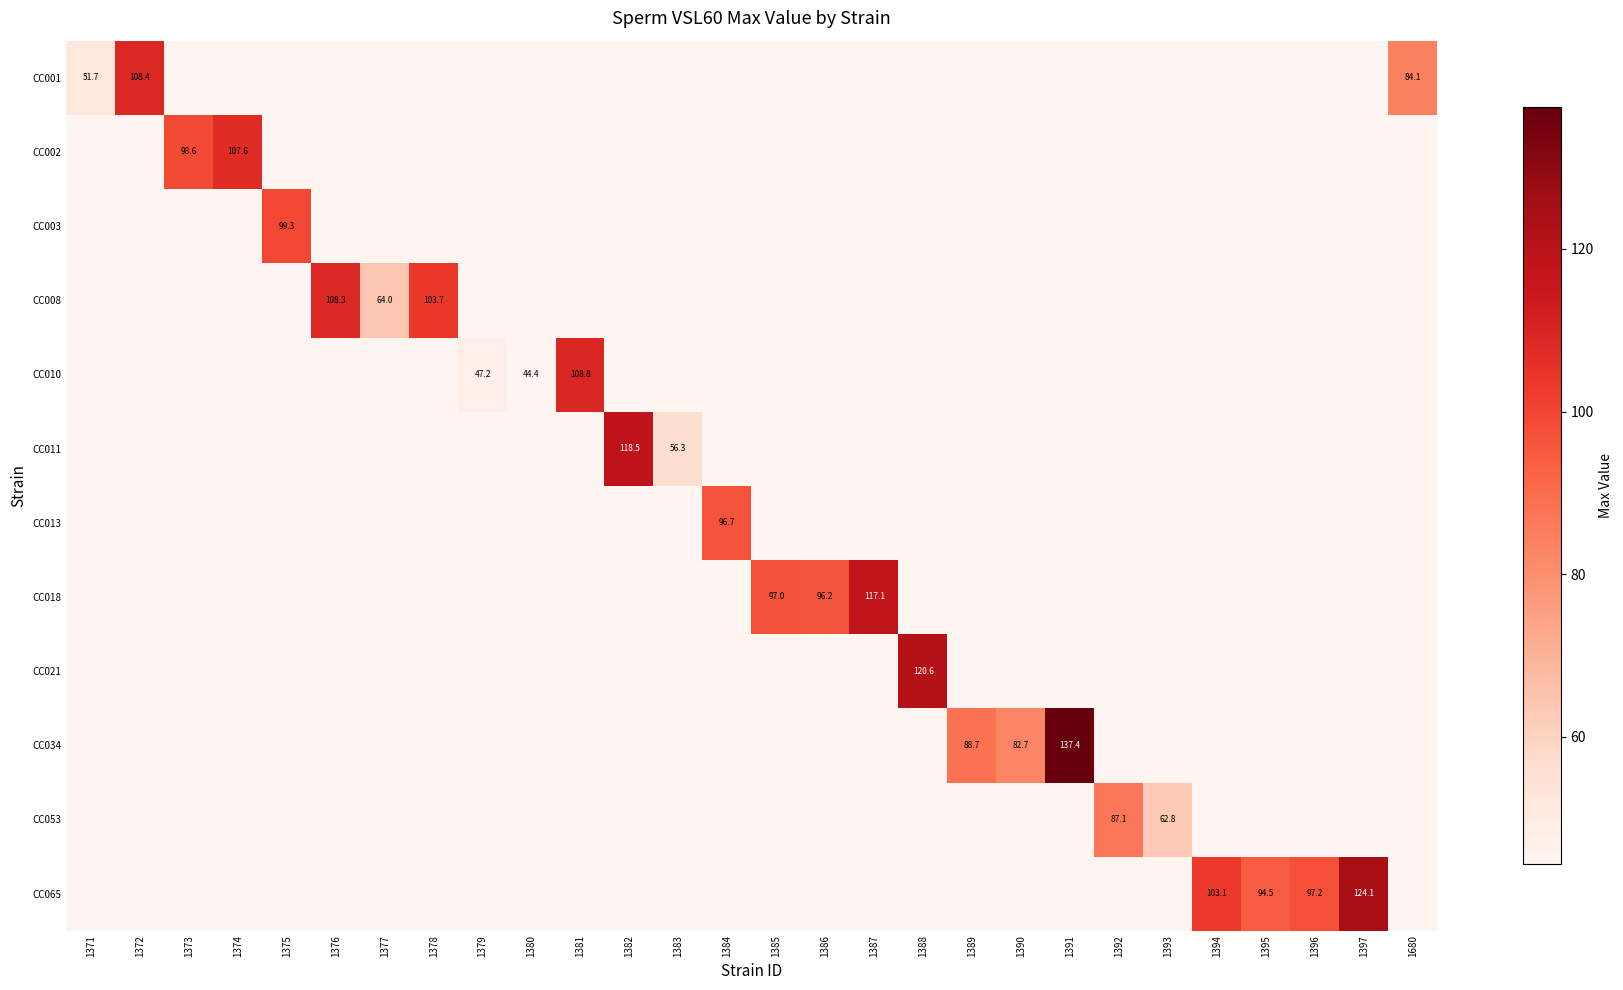

Is the value of CC013 at 1375 greater than the value of CC010 at 1387?

No